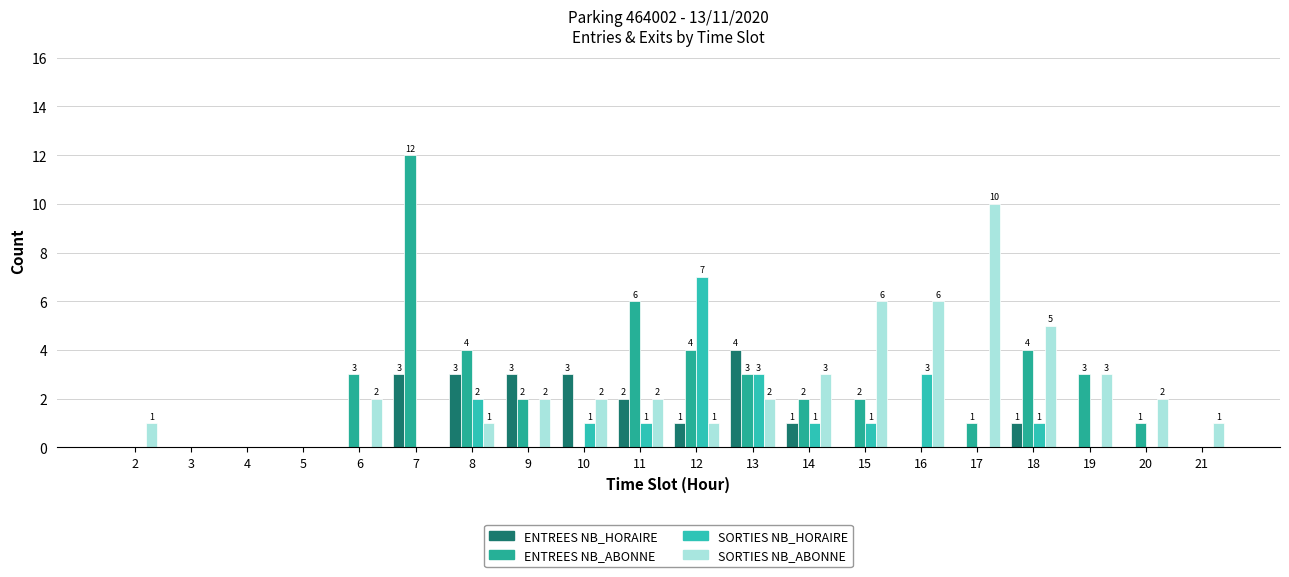

What is the difference between the highest and lowest values at 10?

3